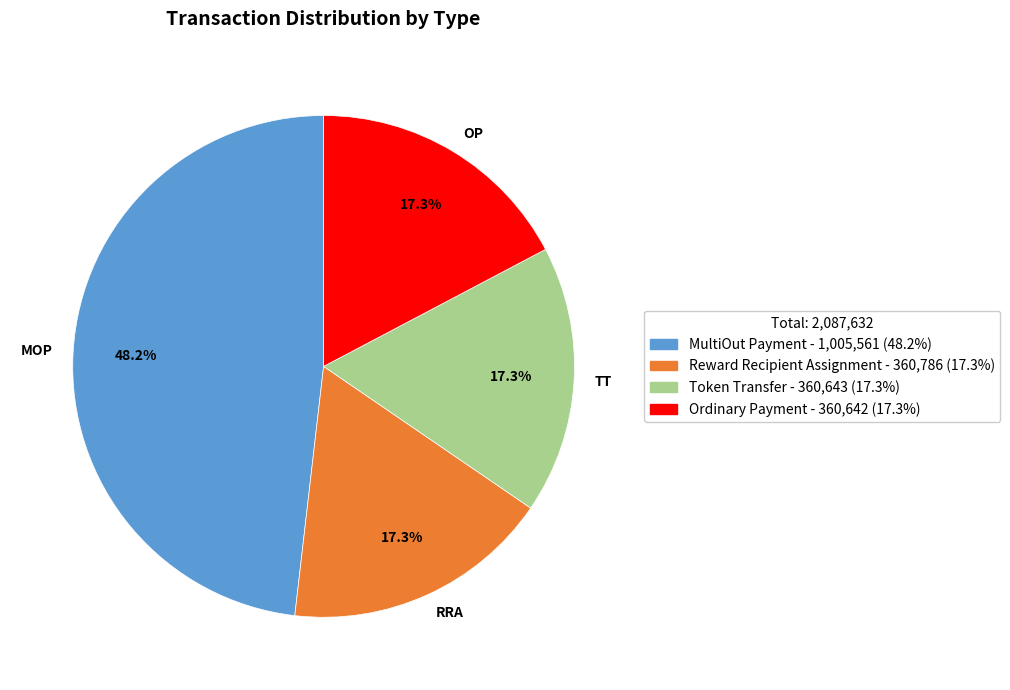

What portion of the pie excludes OP?

82.7%